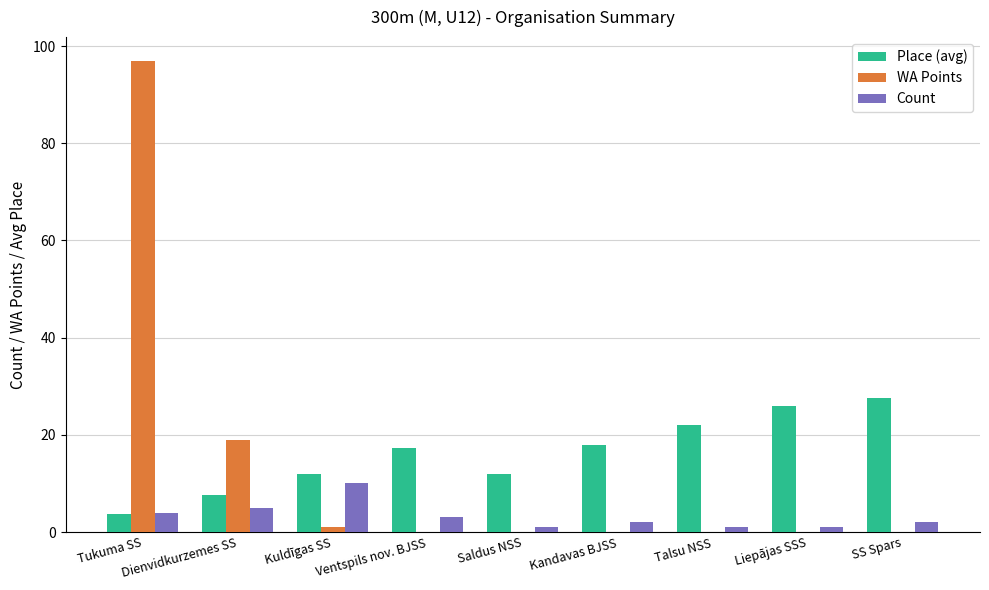

Which category has the highest value in the Count series?

Kuldīgas SS